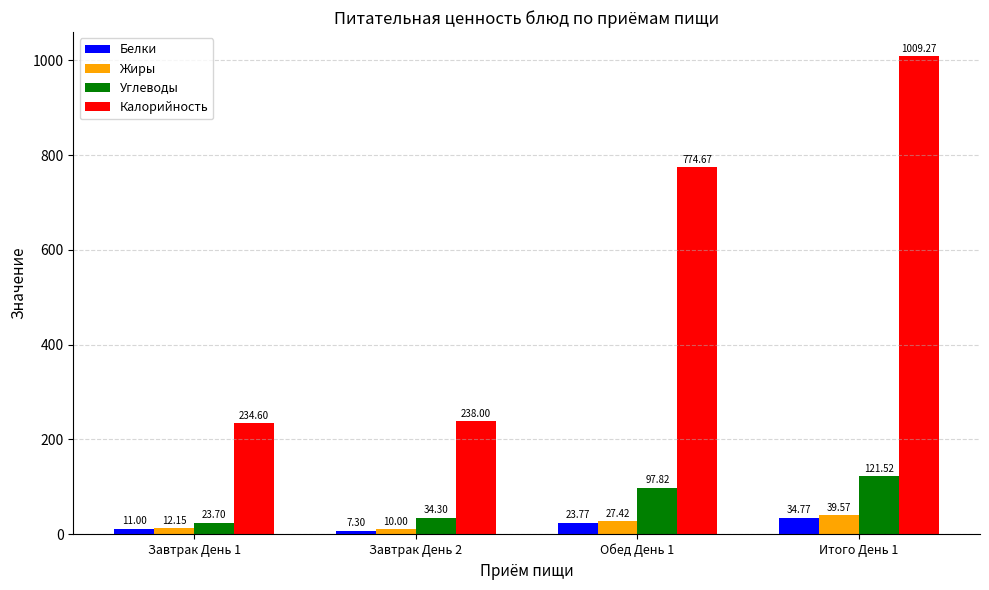

Between Завтрак День 1 and Итого День 1, which series saw the biggest shift?

Калорийность